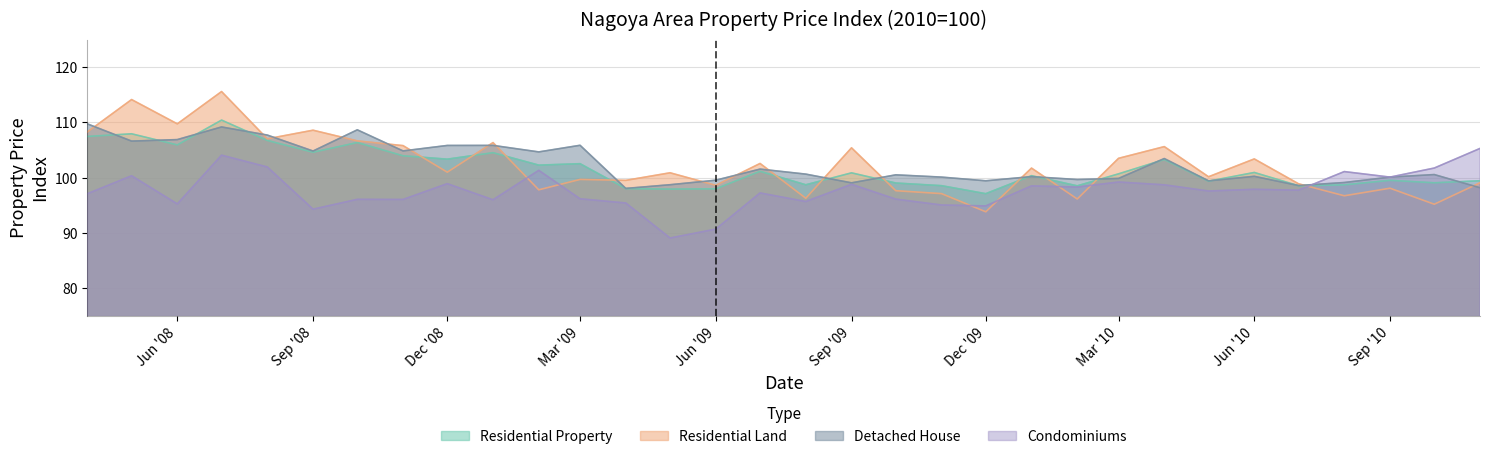

Count the number of categories in the chart.

32